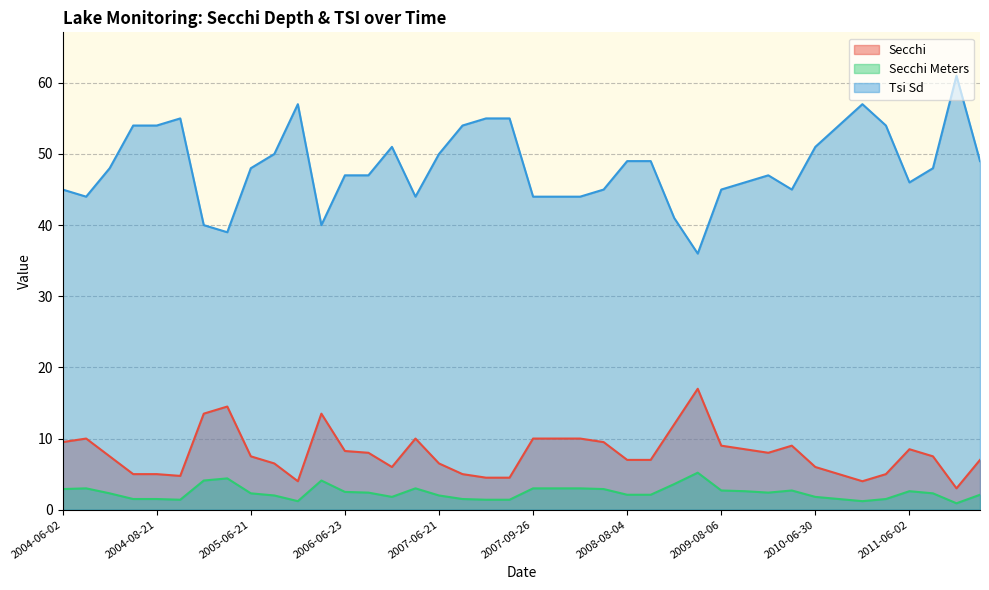

Where is the first local minimum for Secchi Meters?

2004-09-08